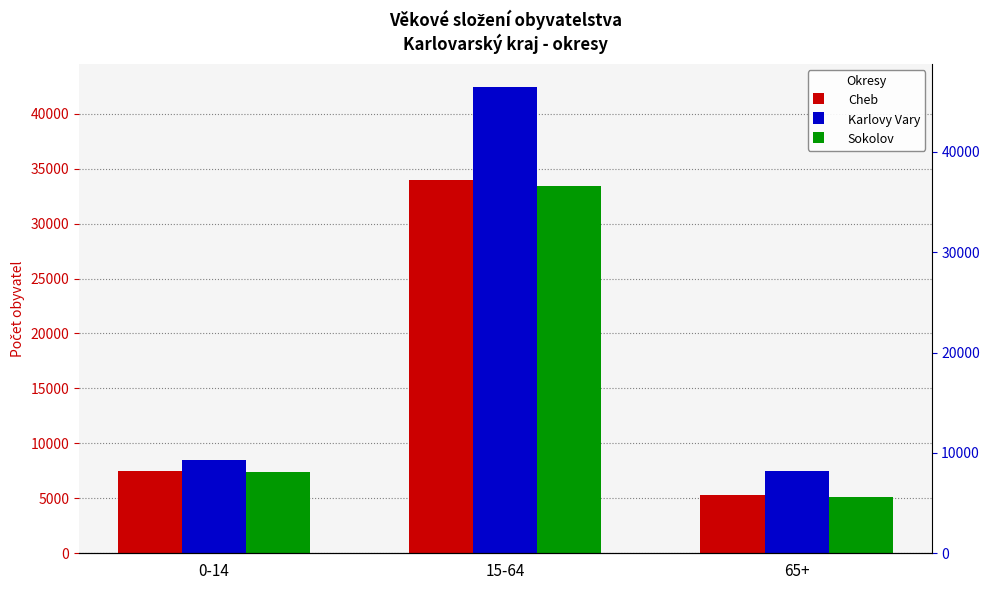

List the series in order of their peak value, highest first.

Karlovy Vary, Cheb, Sokolov